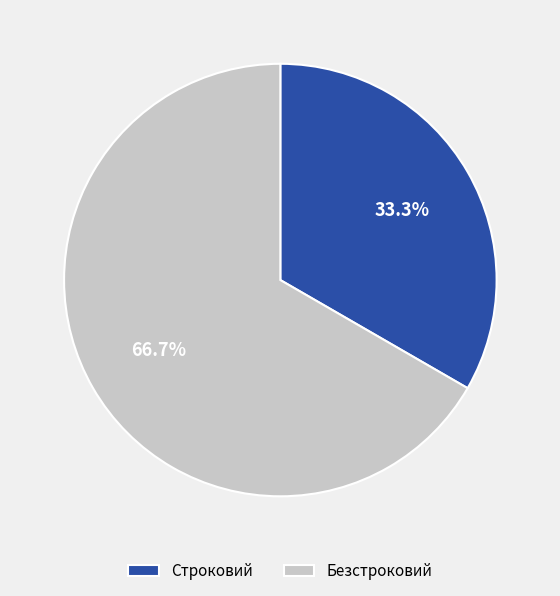

To the nearest percent, what portion does Строковий represent?

33%